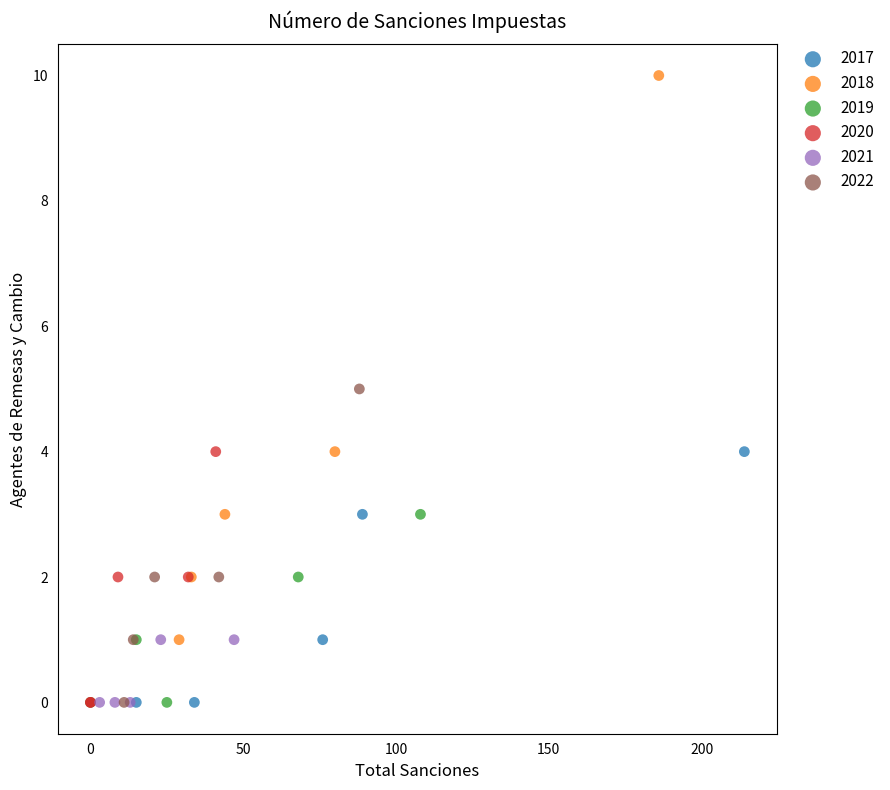

Which series reaches the maximum Y coordinate?

2018